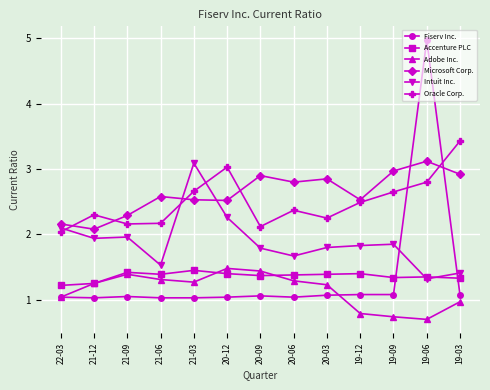

The value of Adobe Inc. at 21-06 is 1.3. True or false?

True